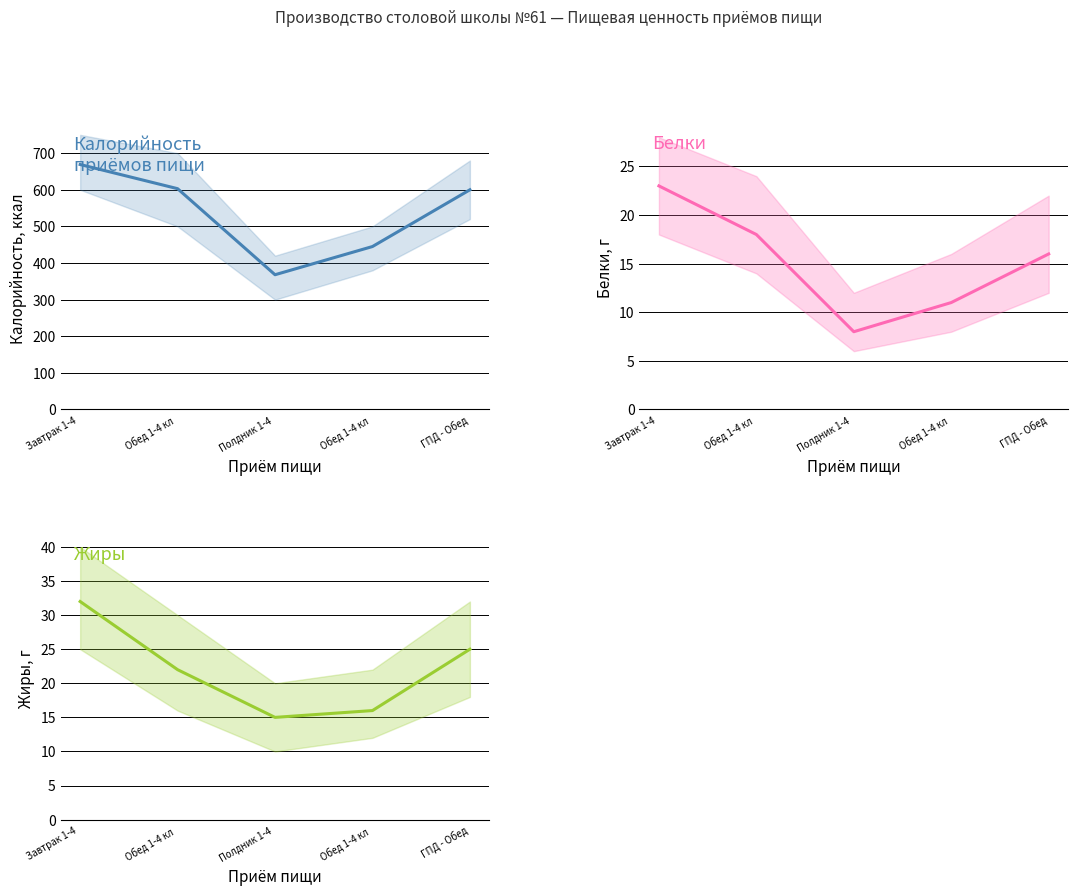

Reading left to right, what are all the values shown in this chart?

Калорийность: Завтрак 1-4 =669	Обед 1-4 кл =603	Полдник 1-4 =368	Обед 1-4 кл =445	ГПД - Обед=600
Белки: Завтрак 1-4 =23	Обед 1-4 кл =18	Полдник 1-4 =8	Обед 1-4 кл =11	ГПД - Обед=16
Жиры: Завтрак 1-4 =32	Обед 1-4 кл =22	Полдник 1-4 =15	Обед 1-4 кл =16	ГПД - Обед=25